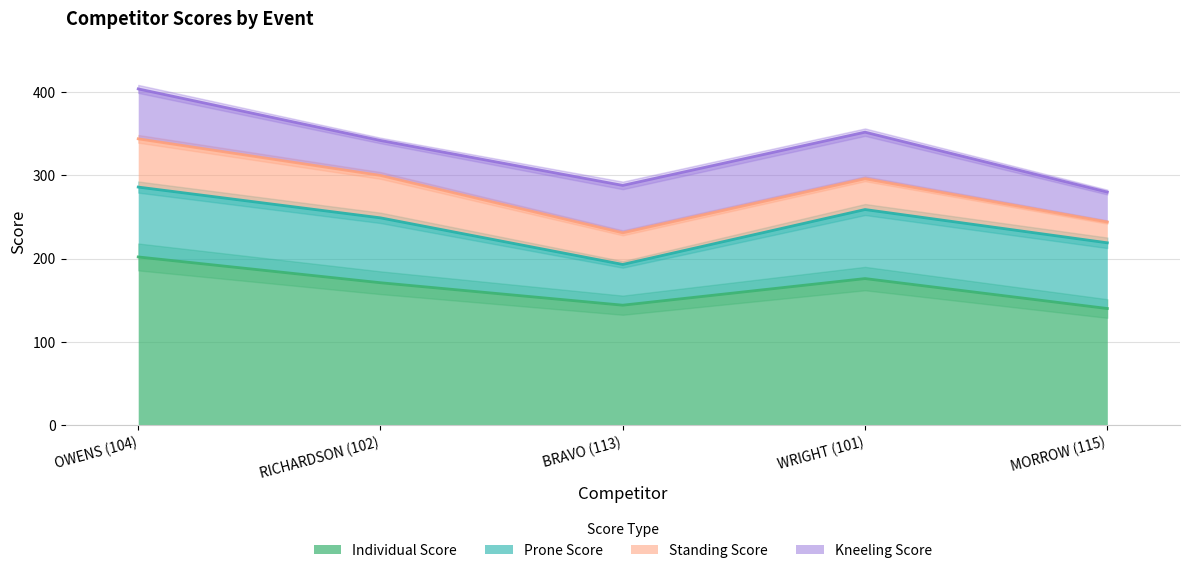

Is it true that Prone Score equals 28 at BRAVO (113)?

False